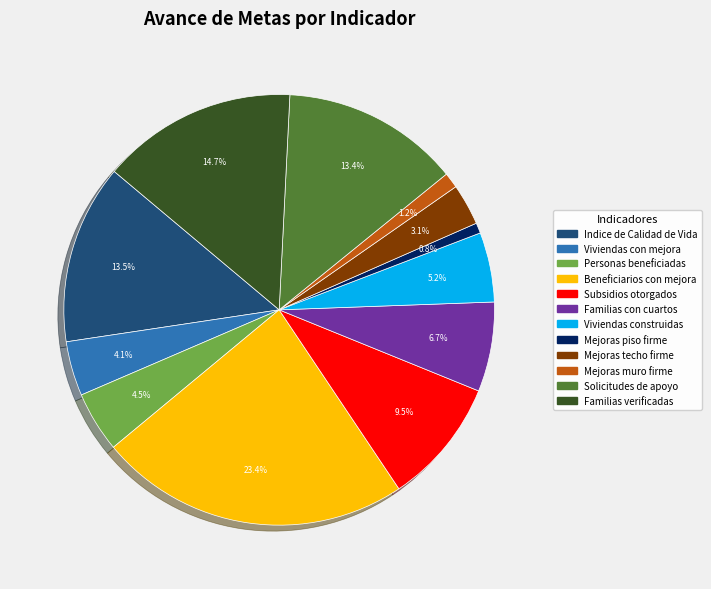

Approximately how many times larger is the value at Mejoras techo firme compared to Viviendas con mejora?

0.8